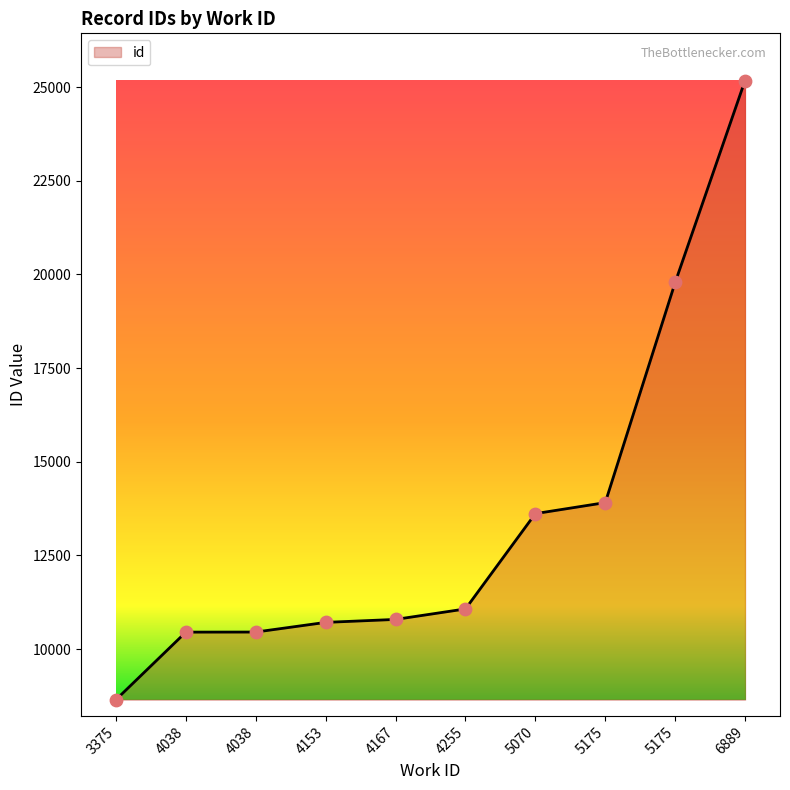

What is the change in value from 4153 to 5175?

+3196